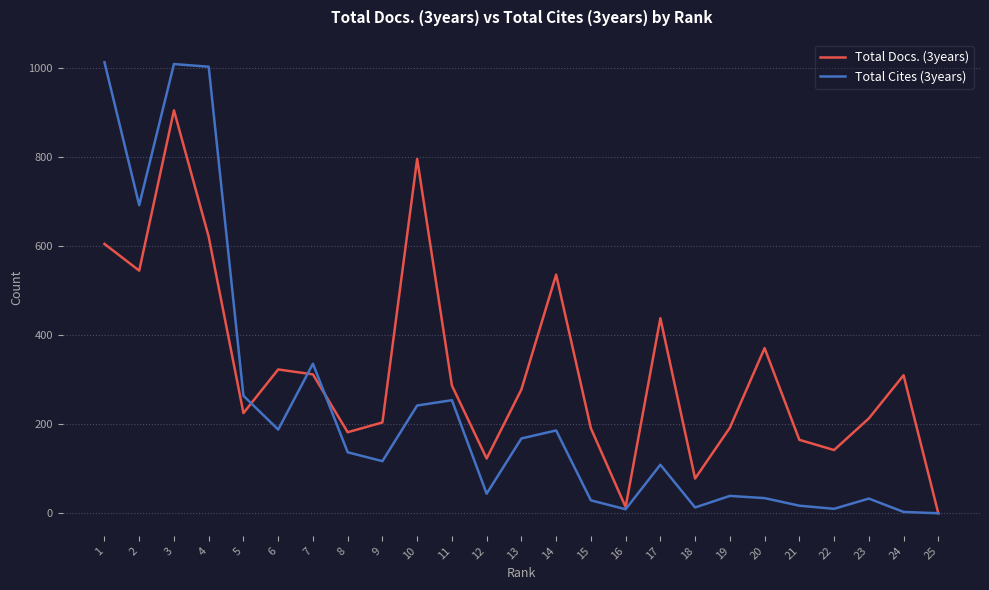

At which label does Total Cites (3years) first exceed 117?

1